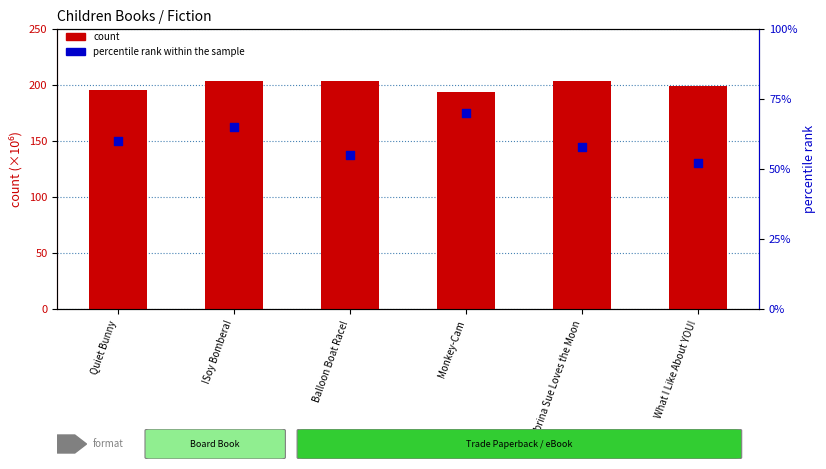

What are all the series names shown in the legend?

count, percentile rank within the sample